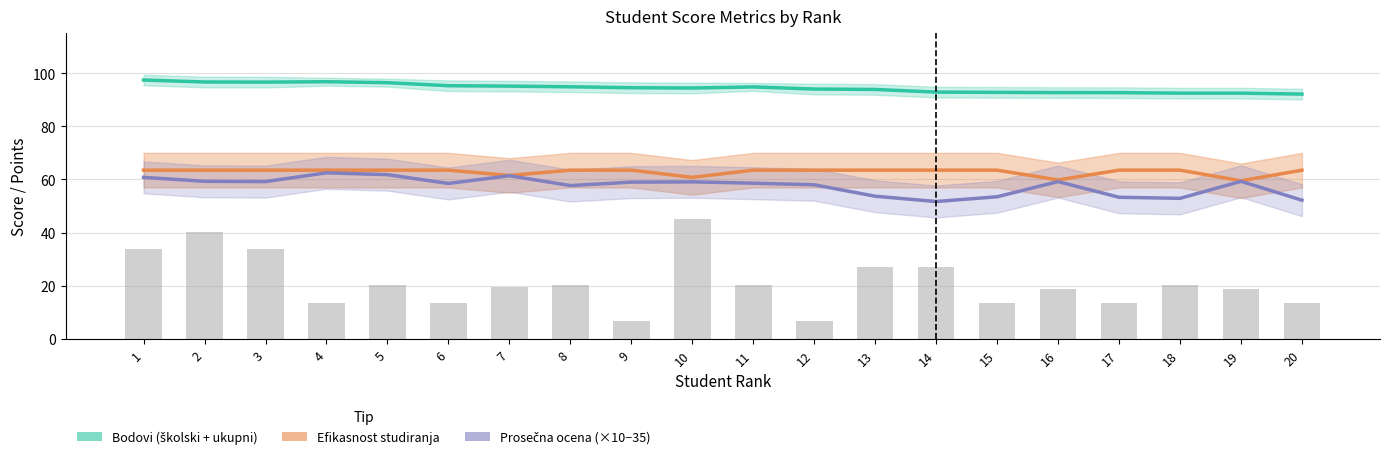

Reading right to left, list all the values displayed in this chart.

Bodovi (školski + ukupni): 92.1	92.5	92.5	92.7	92.7	92.8	92.8	93.8	94.0	94.8	94.4	94.5	94.8	95.1	95.2	96.4	96.8	96.6	96.7	97.4
Efikasnost studiranja: 63.5	59.5	63.5	63.5	59.8	63.5	63.5	63.5	63.5	63.5	60.8	63.5	63.5	61.5	63.5	63.5	63.5	63.5	63.5	63.5
Prosečna ocena (×10−35): 52.2	59.3	52.9	53.3	59.2	53.5	51.7	53.7	58.0	58.6	59.1	59.0	57.7	61.4	58.5	61.8	62.5	59.2	59.3	60.8